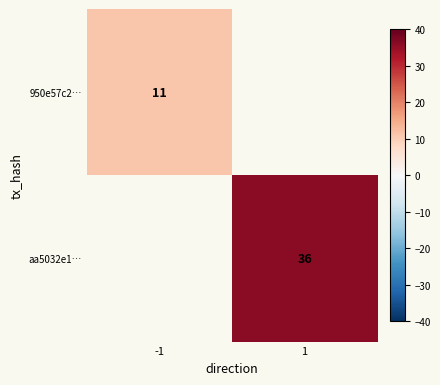

The value of 950e57c2… at -1 is 11. True or false?

True